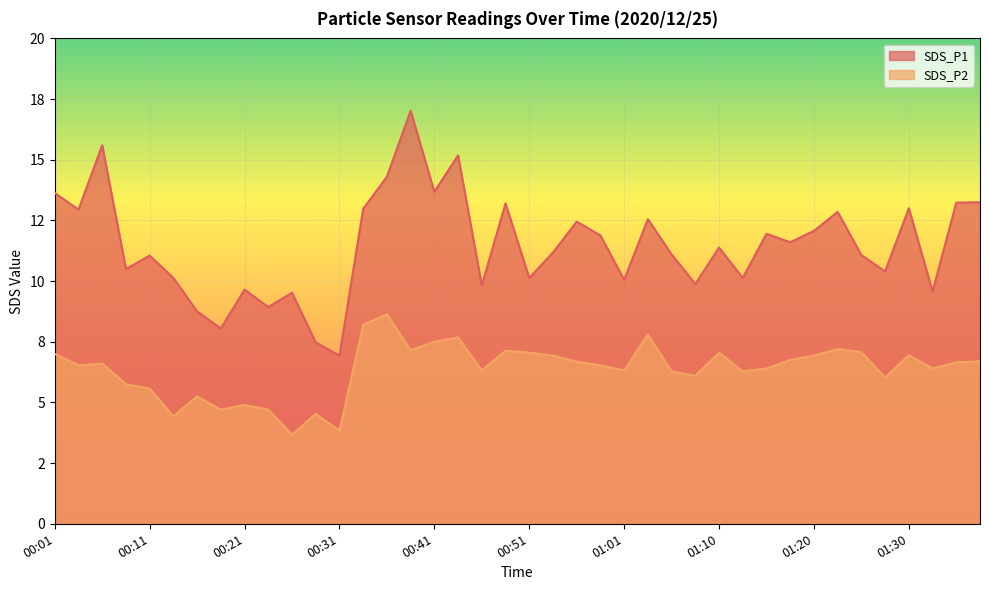

True or false: SDS_P2 and SDS_P1 cross at least once.

False